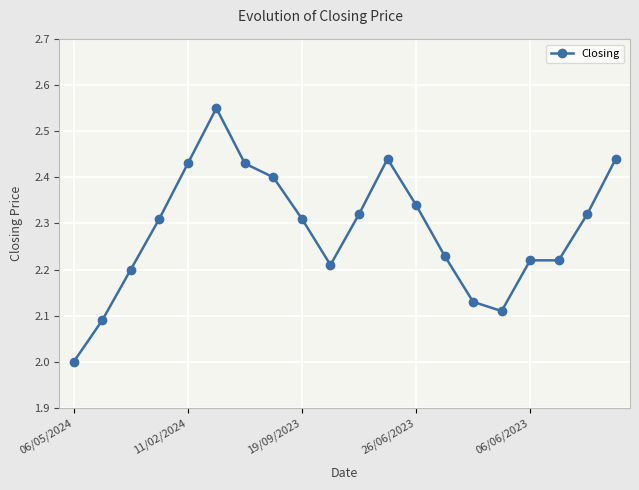

True or false: the data has more than 1 interior local peaks.

True